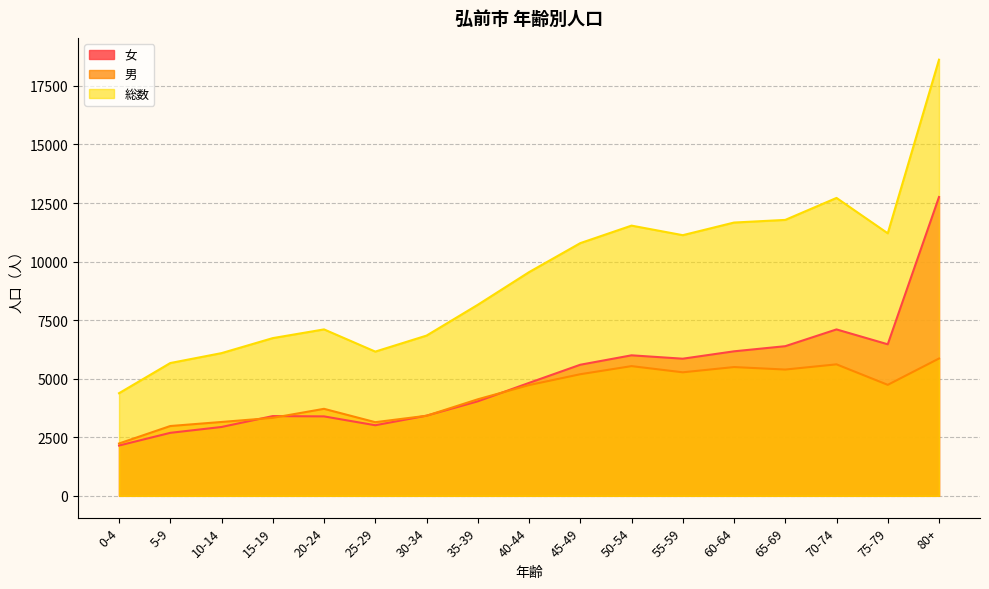

Reading left to right, transcribe all the data shown in this chart.

女: 0-4=2147	5-9=2689	10-14=2939	15-19=3404	20-24=3391	25-29=3013	30-34=3422	35-39=4034	40-44=4821	45-49=5596	50-54=5998	55-59=5854	60-64=6169	65-69=6388	70-74=7104	75-79=6469	80+=12756
男: 0-4=2234	5-9=2980	10-14=3153	15-19=3329	20-24=3714	25-29=3144	30-34=3418	35-39=4121	40-44=4727	45-49=5191	50-54=5537	55-59=5273	60-64=5497	65-69=5391	70-74=5613	75-79=4738	80+=5862
総数: 0-4=4381	5-9=5669	10-14=6092	15-19=6733	20-24=7105	25-29=6157	30-34=6840	35-39=8155	40-44=9548	45-49=10787	50-54=11535	55-59=11127	60-64=11666	65-69=11779	70-74=12717	75-79=11207	80+=18618